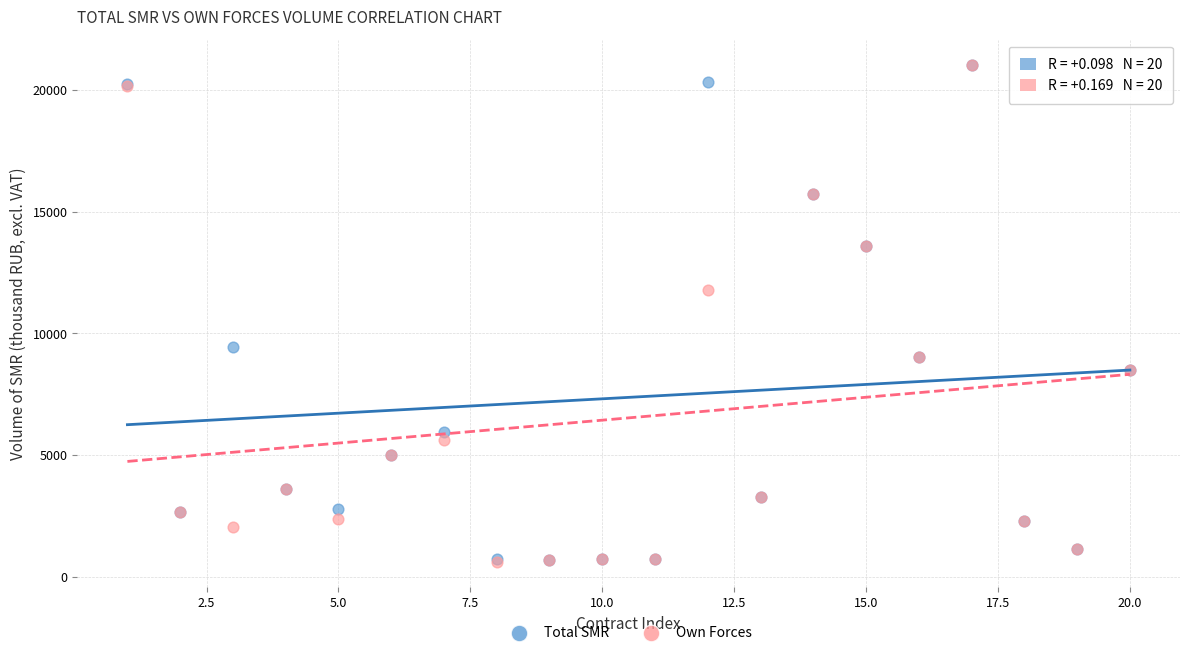

What are all the series names shown in the legend?

Total SMR, Own Forces